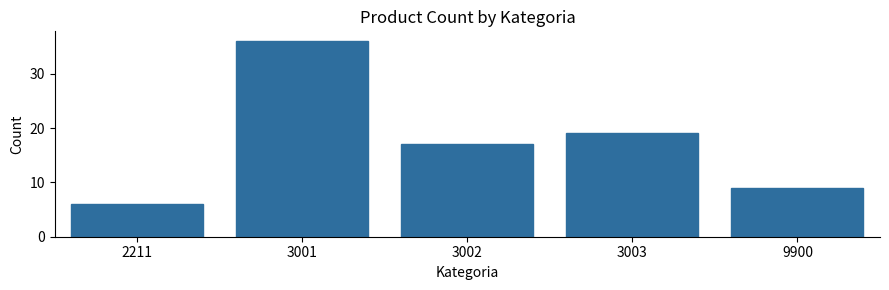

Reading right to left, list all the values displayed in this chart.

9	19	17	36	6